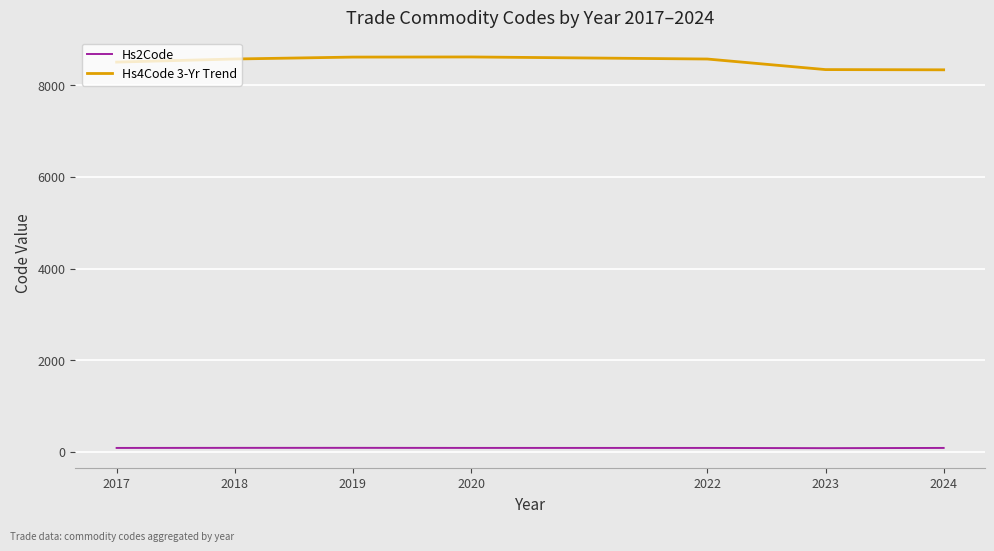

Is this an area chart (filled region under the line)?

No